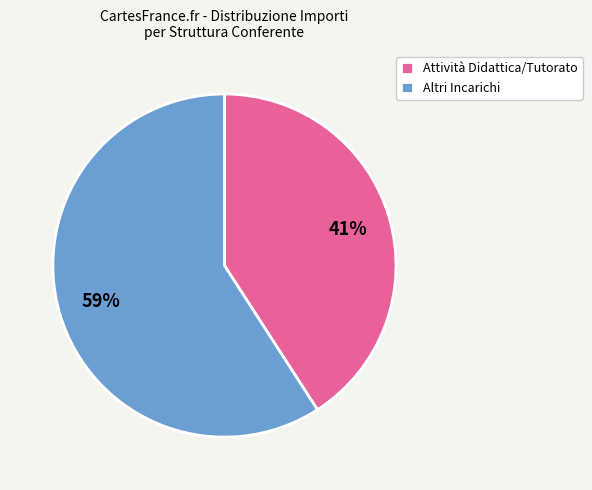

Approximately how many times larger is the value at Attività Didattica/Tutorato compared to Altri Incarichi?

0.7